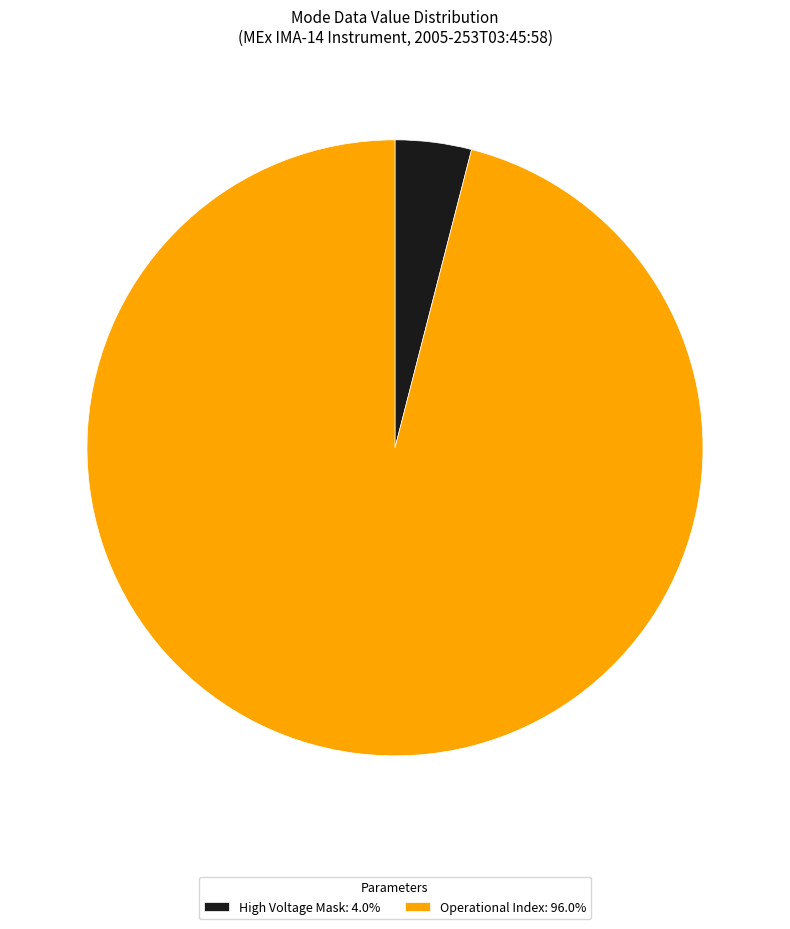

Is there a majority slice in this chart?

Yes